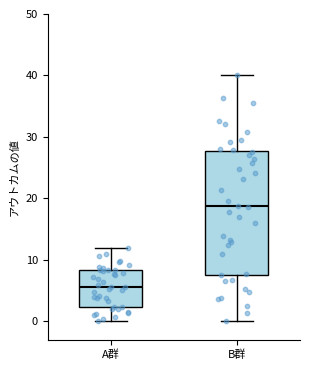

Which box has the highest median line?

B群